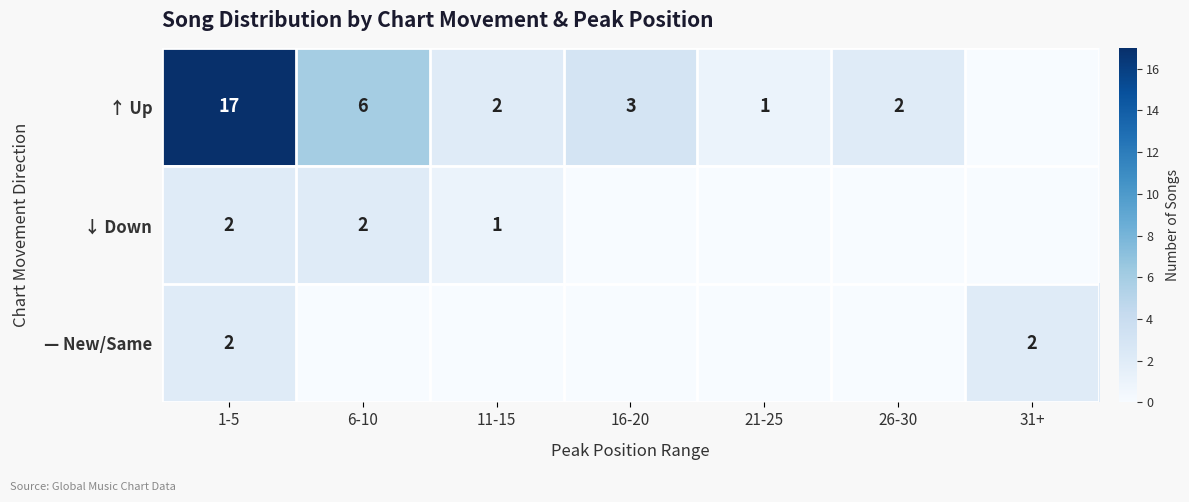

What is the total value across all series at 1-5?

21